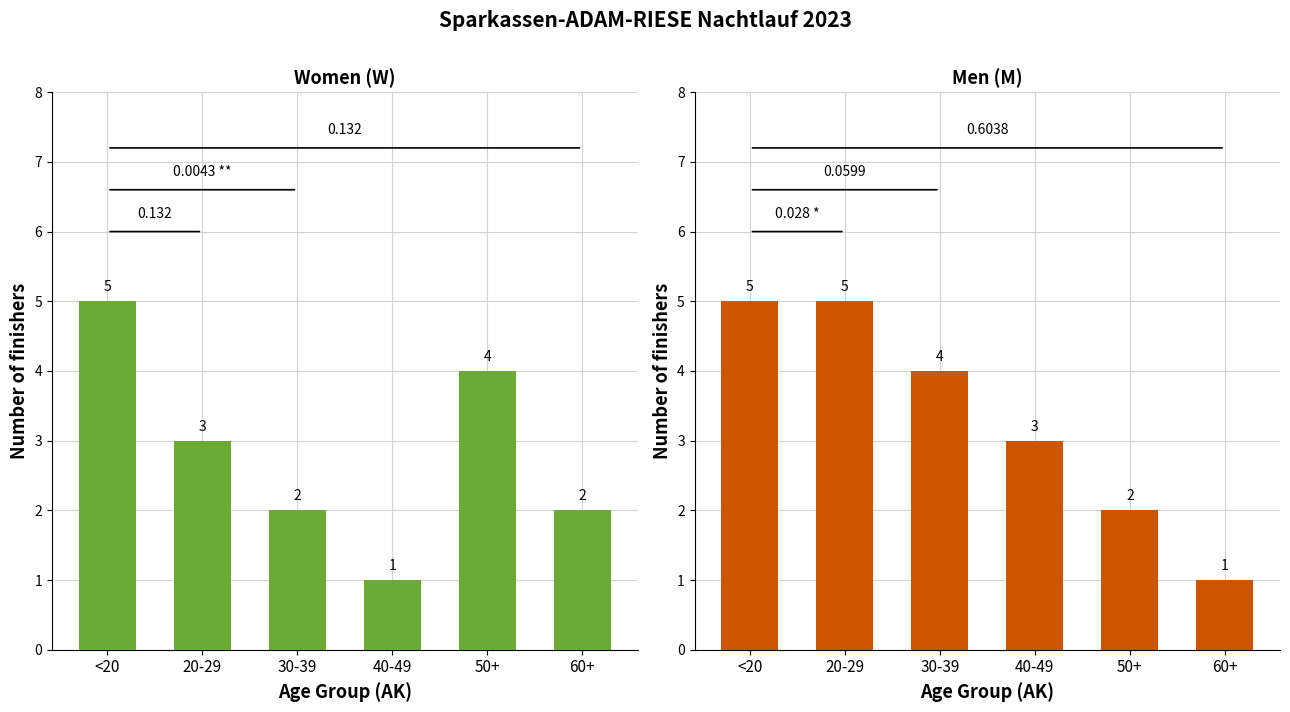

Count the M values in the range 2 to 5.

5